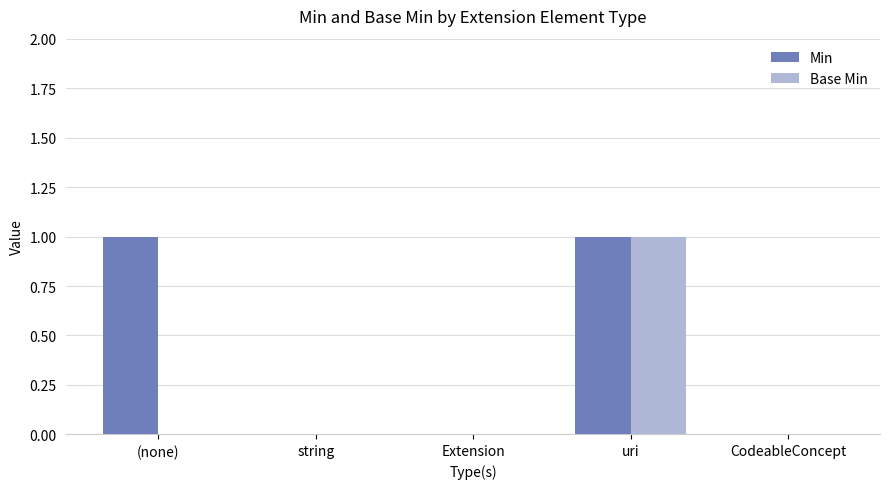

What are all the series names shown in the legend?

Min, Base Min